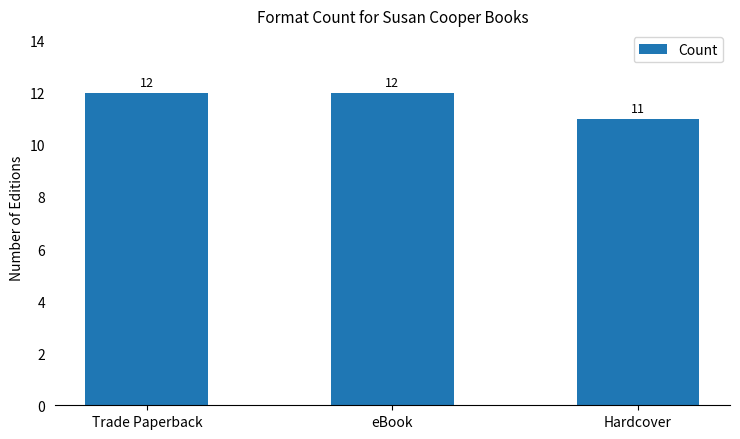

What is the value of the 1st bar from the left?

12